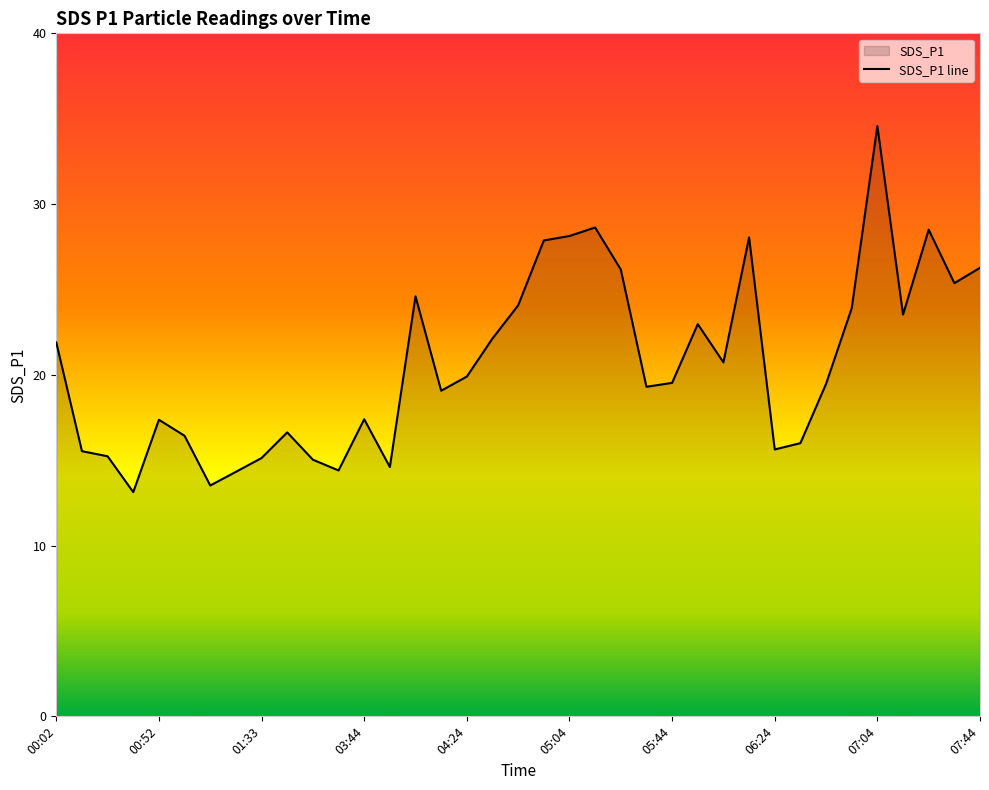

What is the sum of the values at 05:24 and 04:44?

50.2